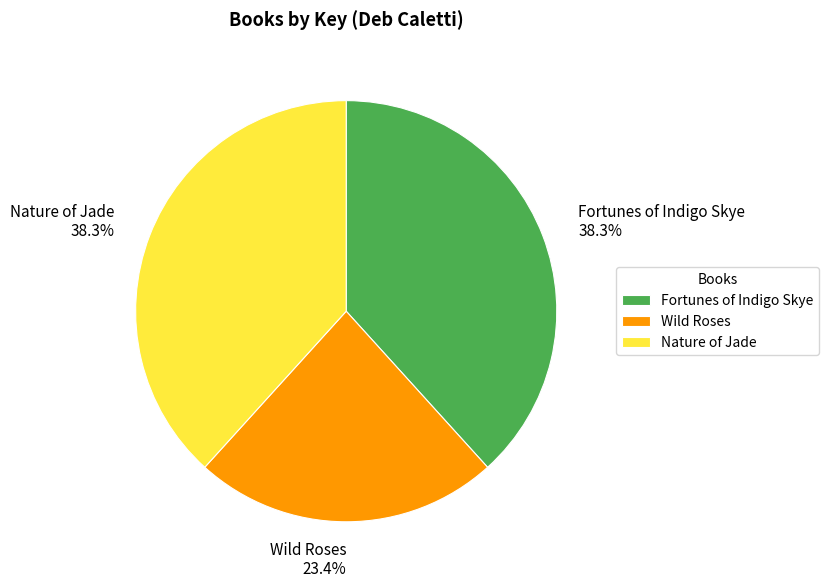

What percentage is the Nature of Jade slice, to the nearest percent?

38%